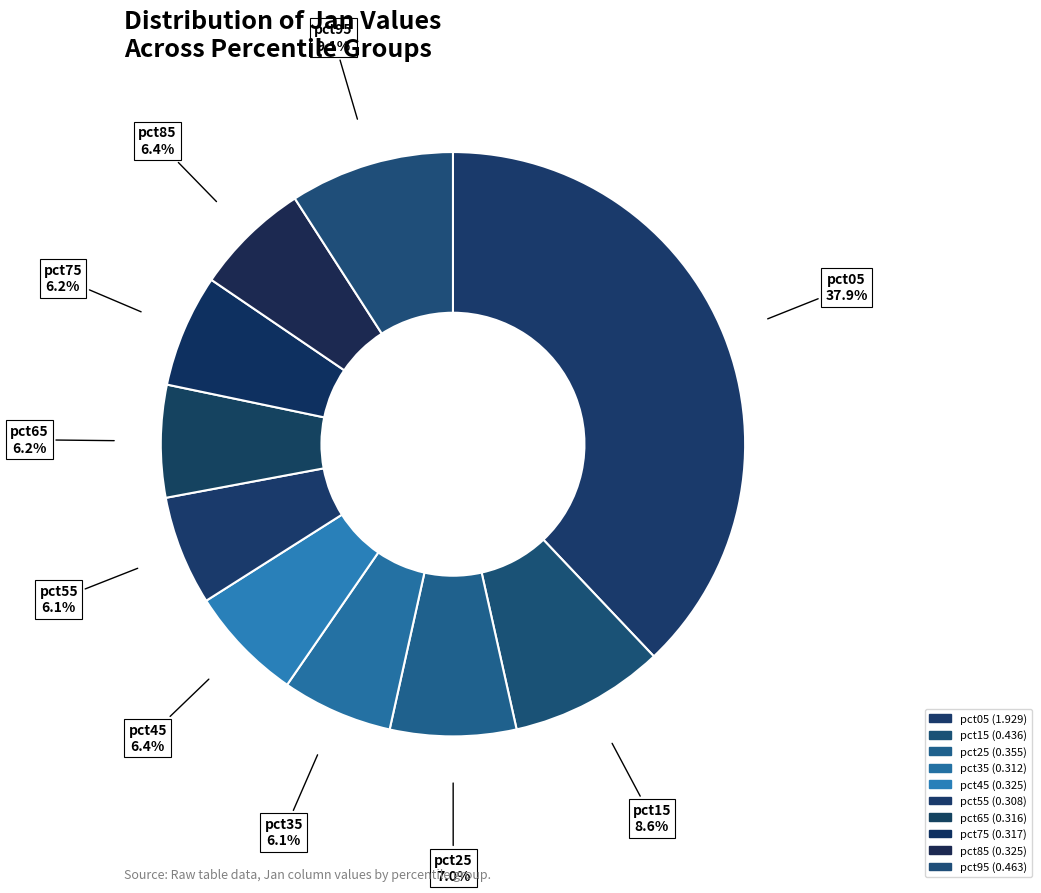

What is the change in value from pct15 to pct35?

-0.1